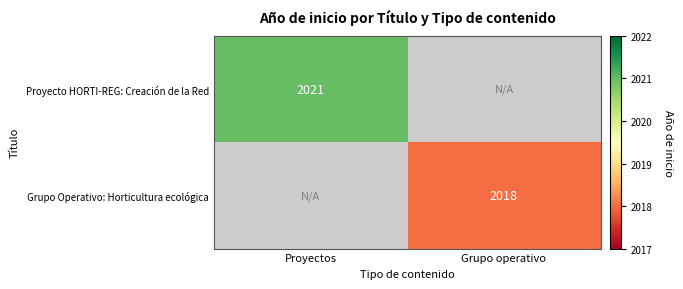

The Grupo Operativo: Horticultura ecológica series shows 2018 at Grupo operativo. True or false?

True